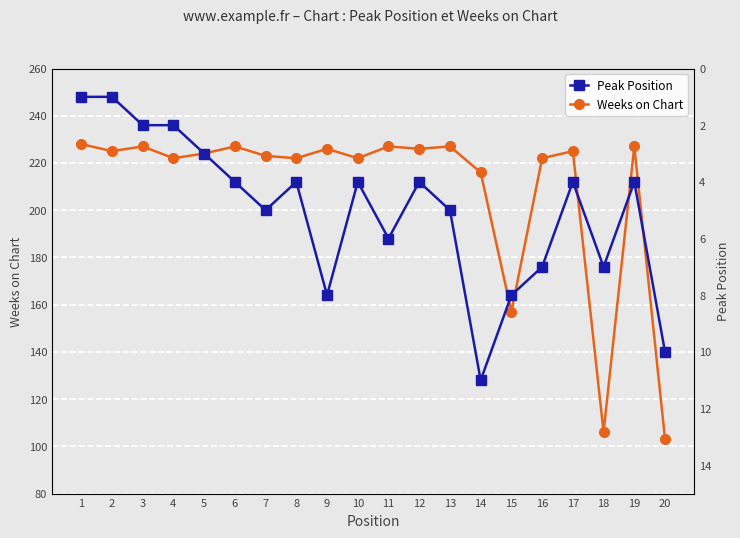

True or false: Peak Position has more than 0 interior local peaks.

True